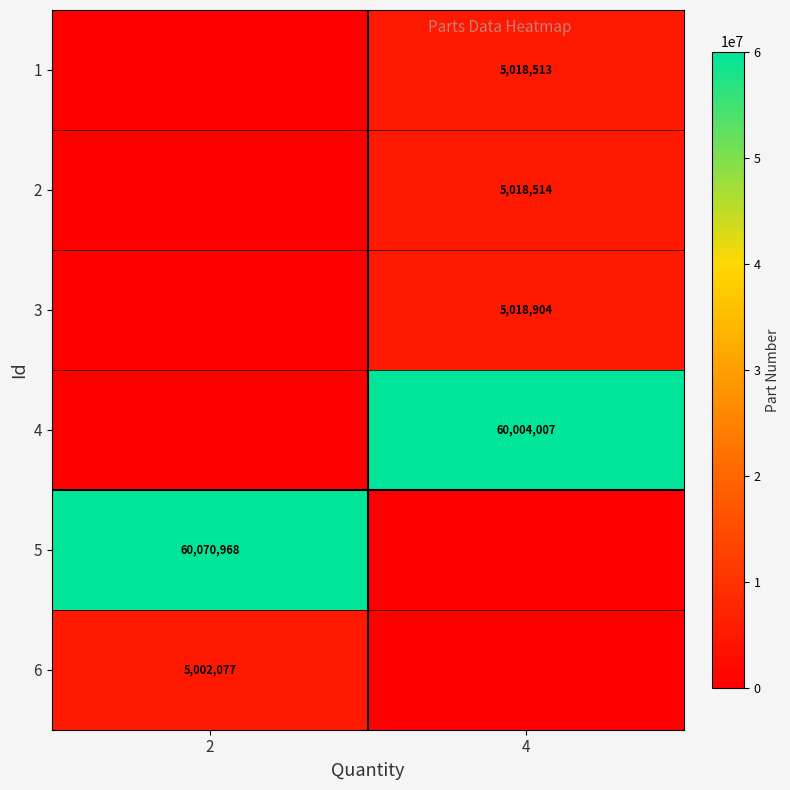

The row_0 series shows 5018513 at 4. True or false?

True